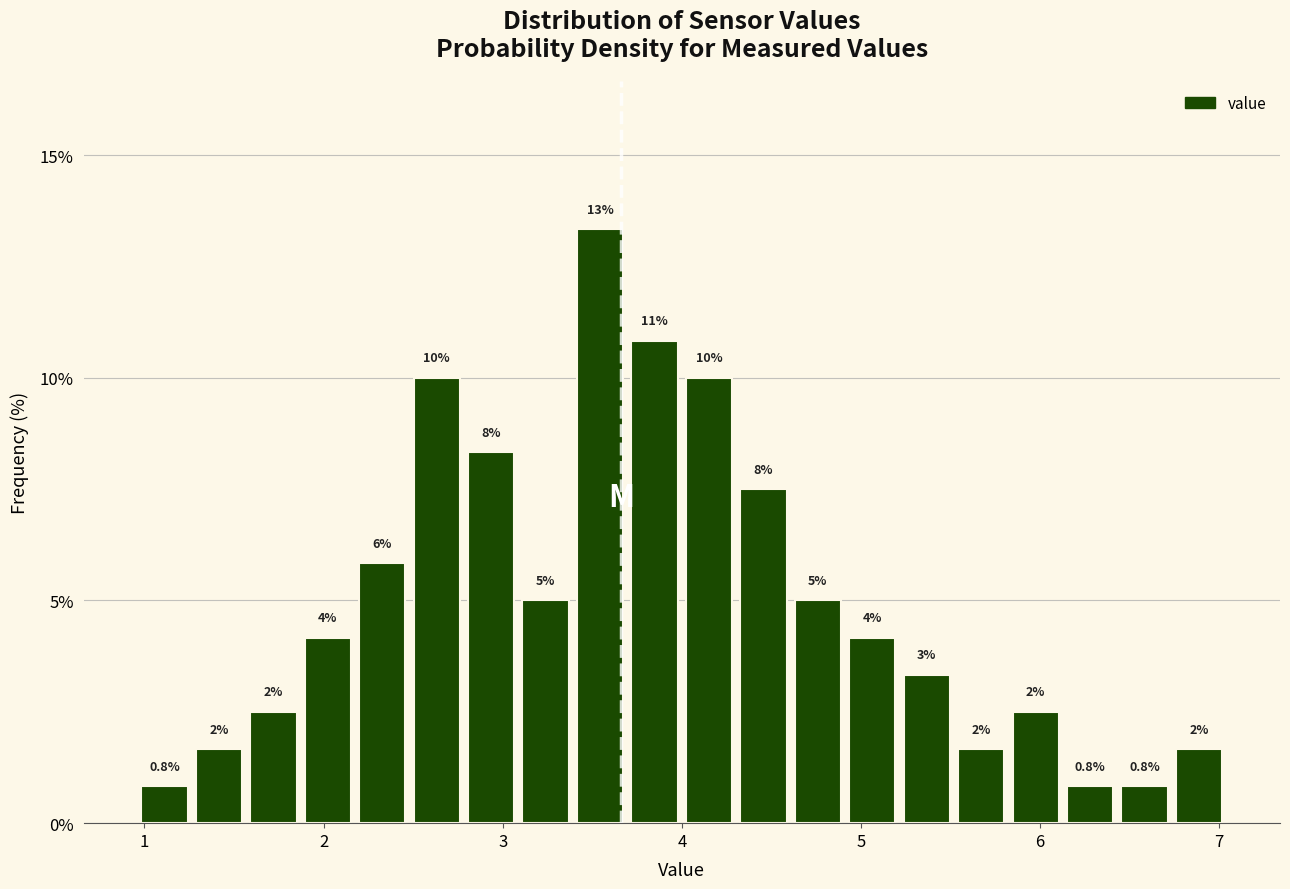

Read against the x-axis, roughly where is the centre of the tallest bar?

3.5